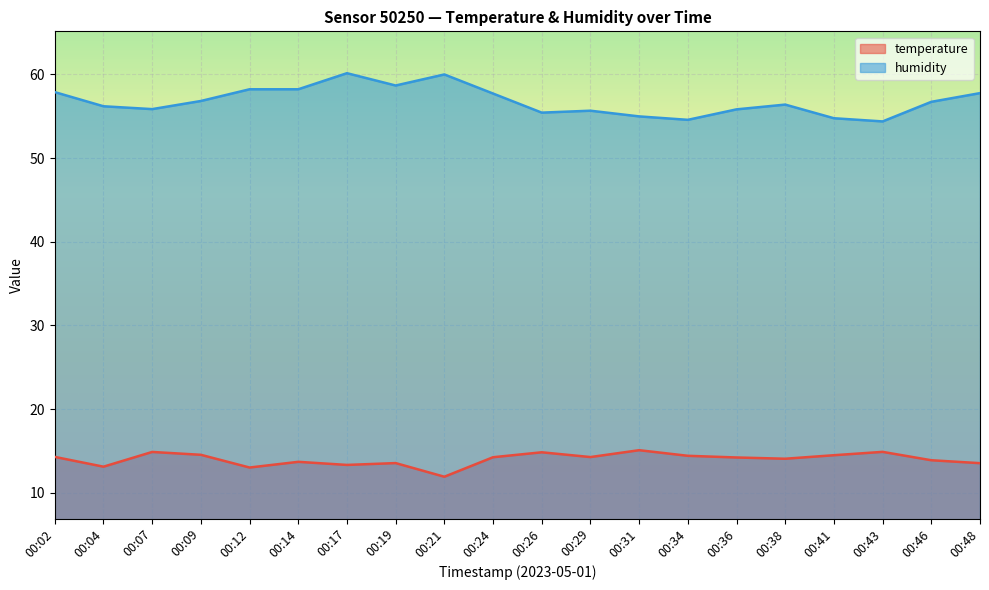

Is it true that temperature equals 13.0 at 00:12?

True